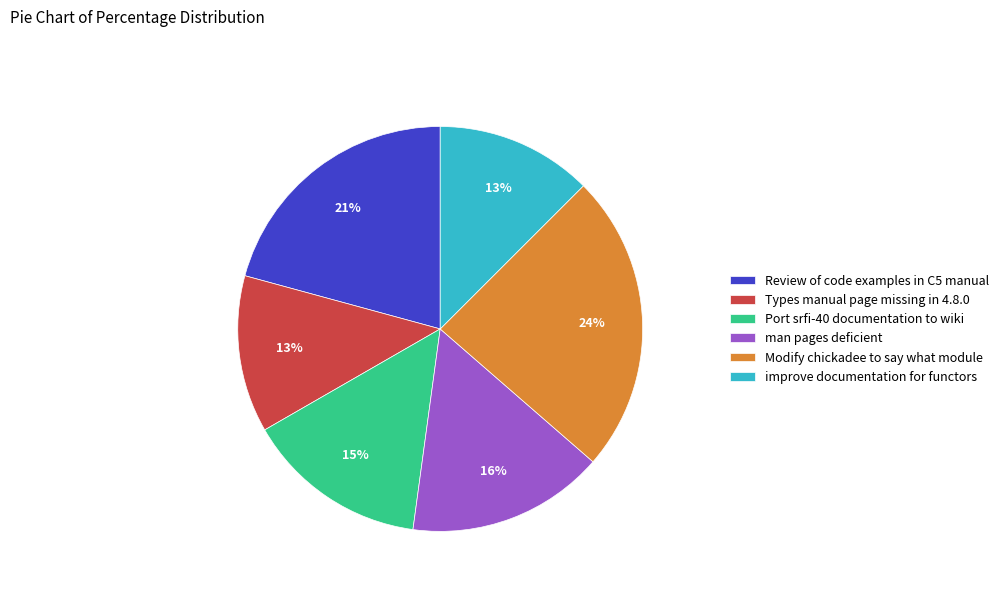

True or false: Review of code examples in C5 manual accounts for 21% of the total.

True